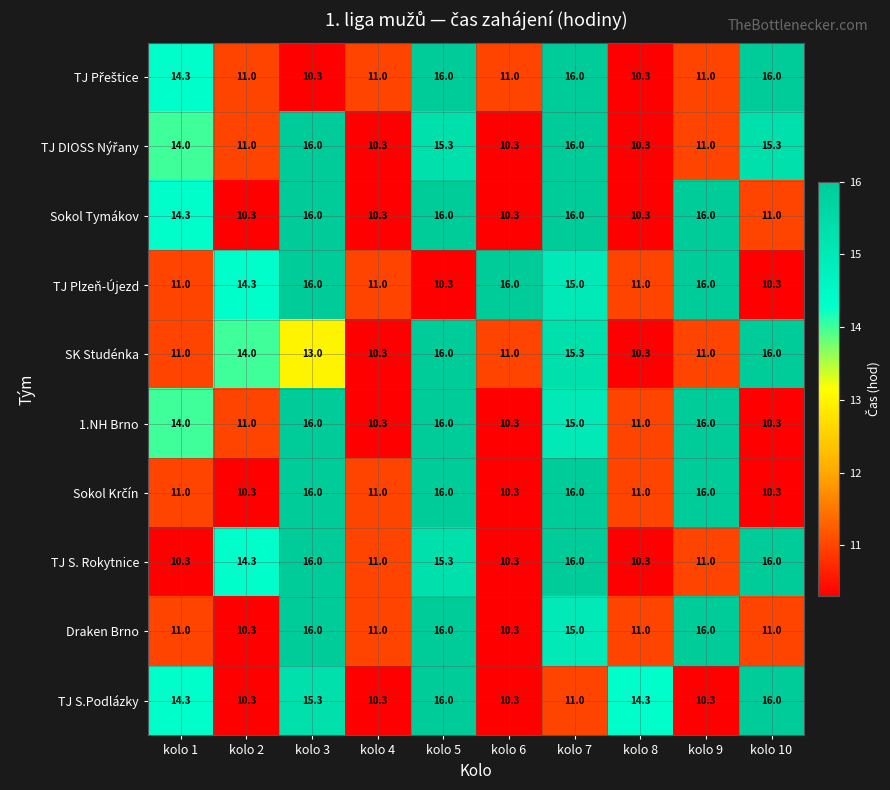

What is the average value of the 1.NH Brno series?

13.0